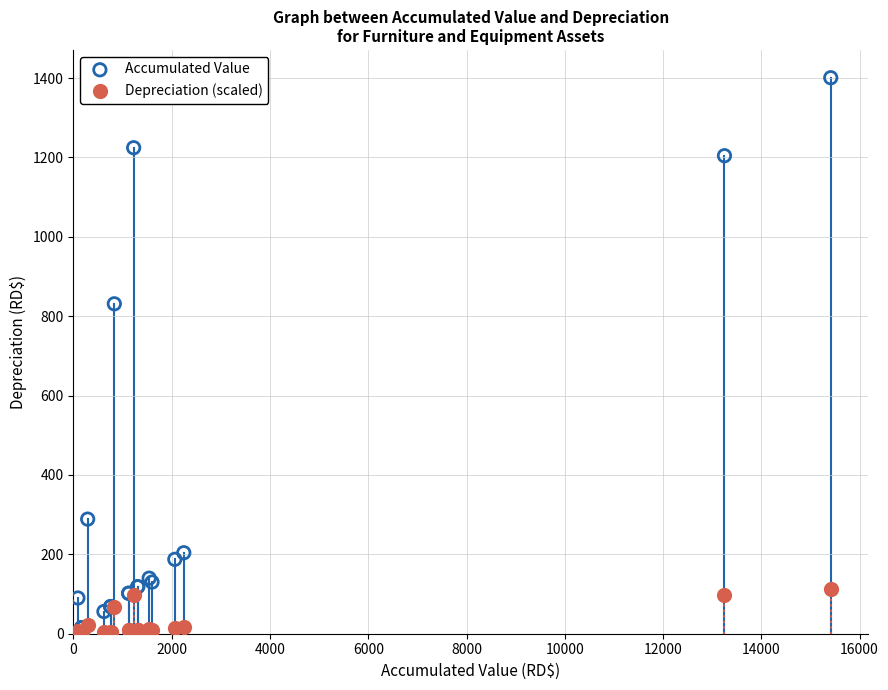

Which series has the widest spread of Y values?

Accumulated Value